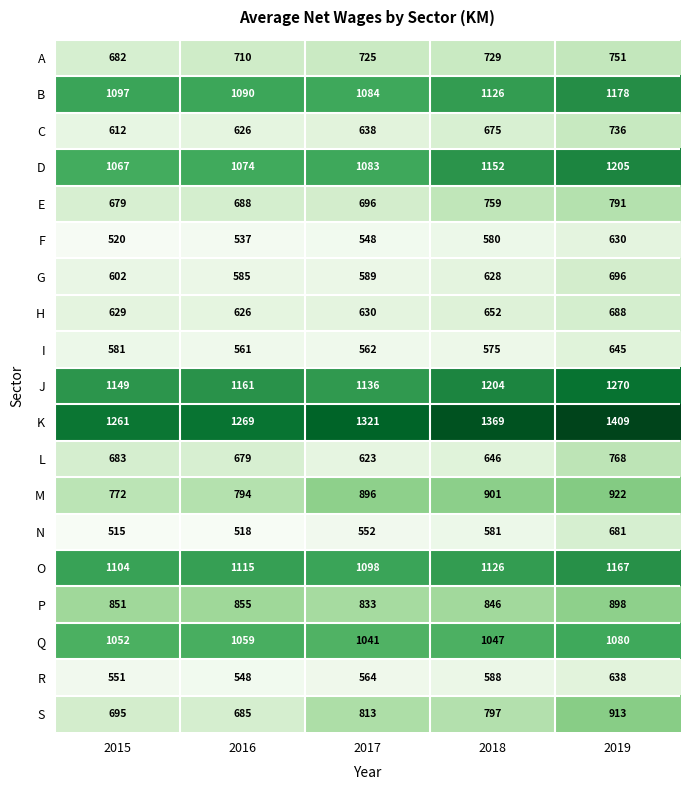

Which series has the largest range (max minus min)?

S